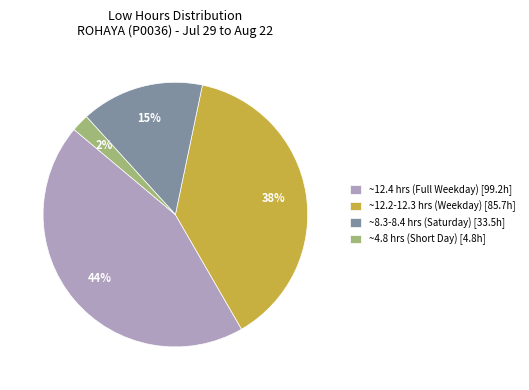

To the nearest percent, what percentage of the pie is ~8.3-8.4 hrs (Saturday) [33.5h]?

15%